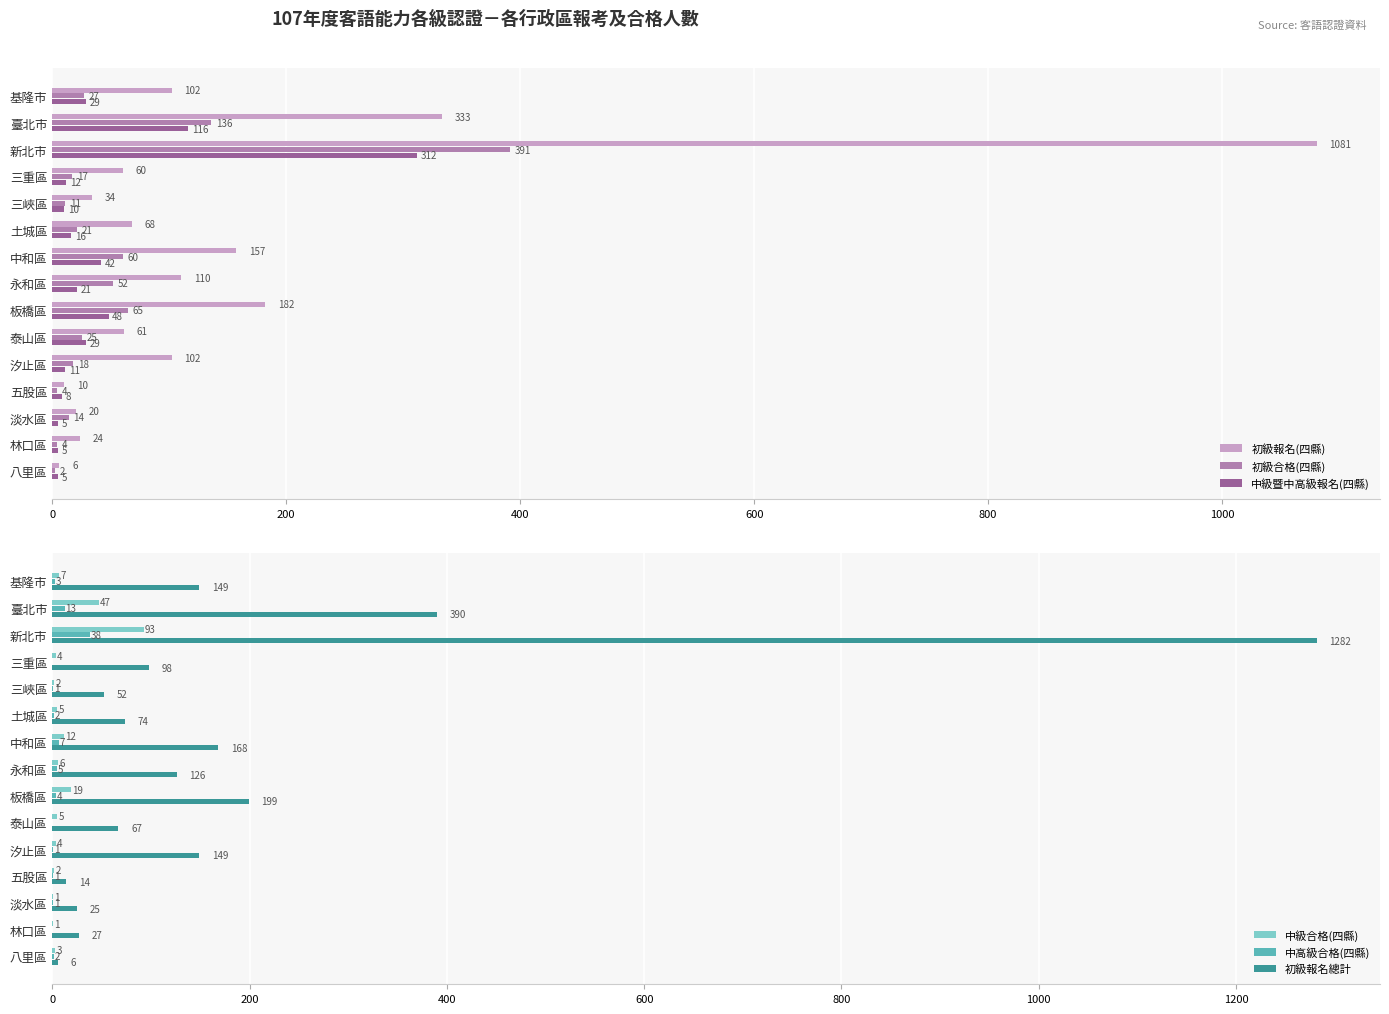

What are all the series names shown in the legend?

初級報名(四縣), 初級合格(四縣), 中級暨中高級報名(四縣), 中級合格(四縣), 中高級合格(四縣), 初級報名總計